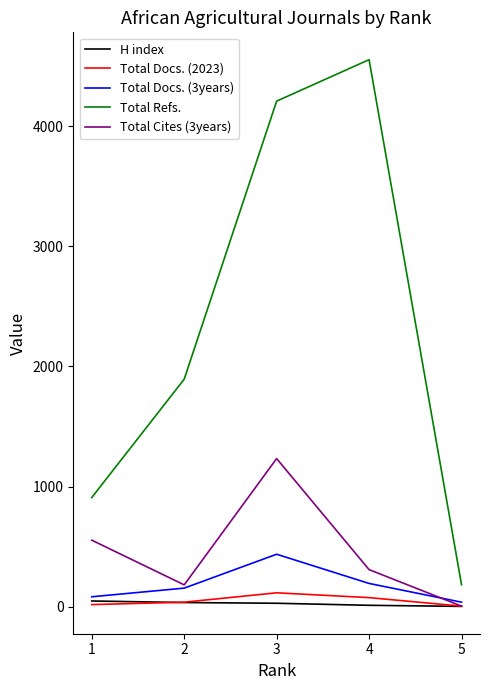

What is the greatest value displayed?

4553